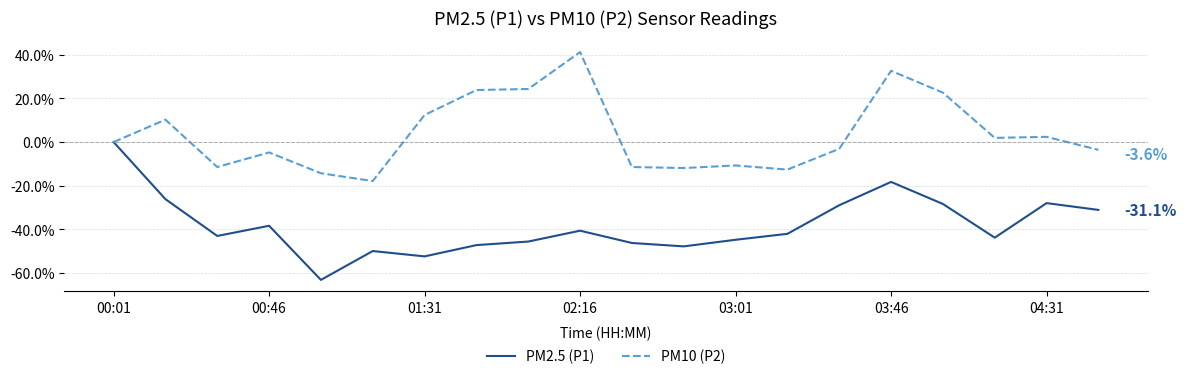

Rank the series by their maximum value, from highest to lowest.

PM10 (P2), PM2.5 (P1)